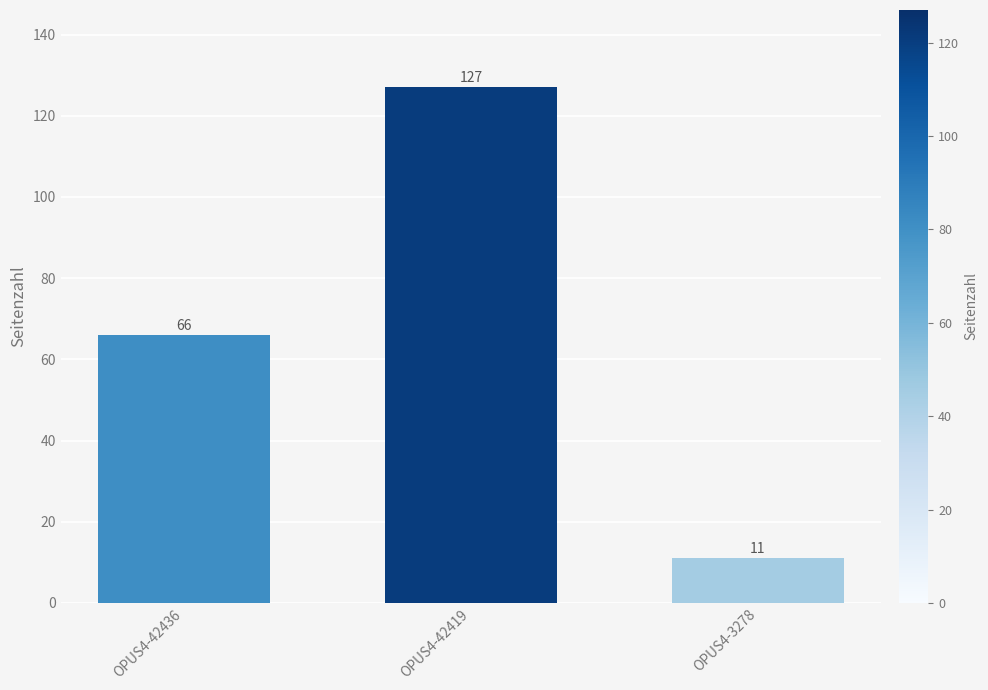

Reading left to right, list all the values displayed in this chart.

OPUS4-42436=66	OPUS4-42419=127	OPUS4-3278=11